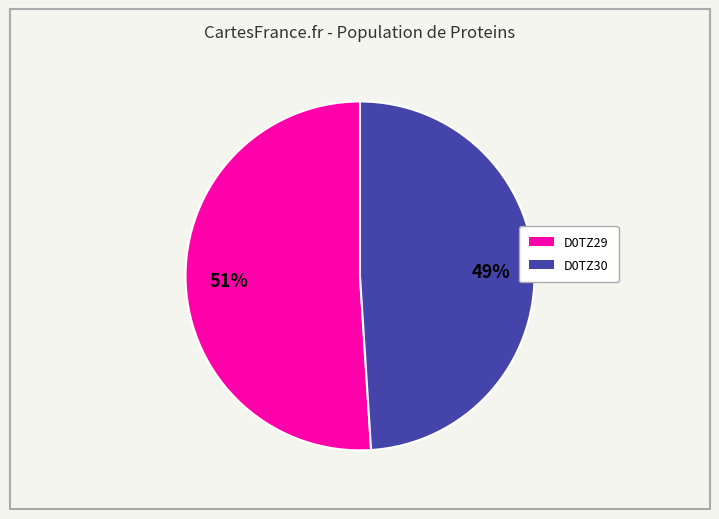

Is there any slice that represents more than half of the pie?

Yes